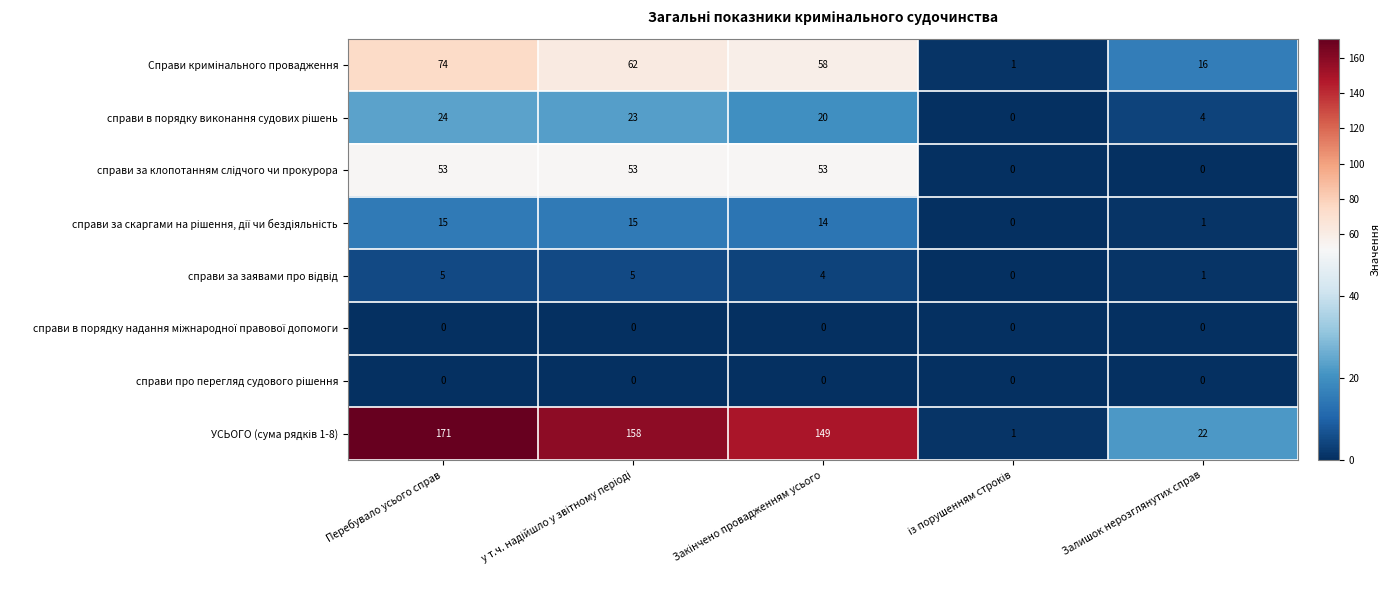

How many series are shown in this chart?

8